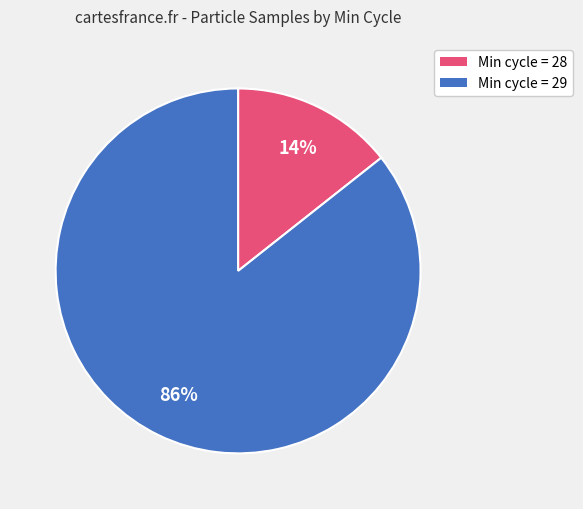

Which has a higher value, Min cycle = 29 or Min cycle = 28?

Min cycle = 29